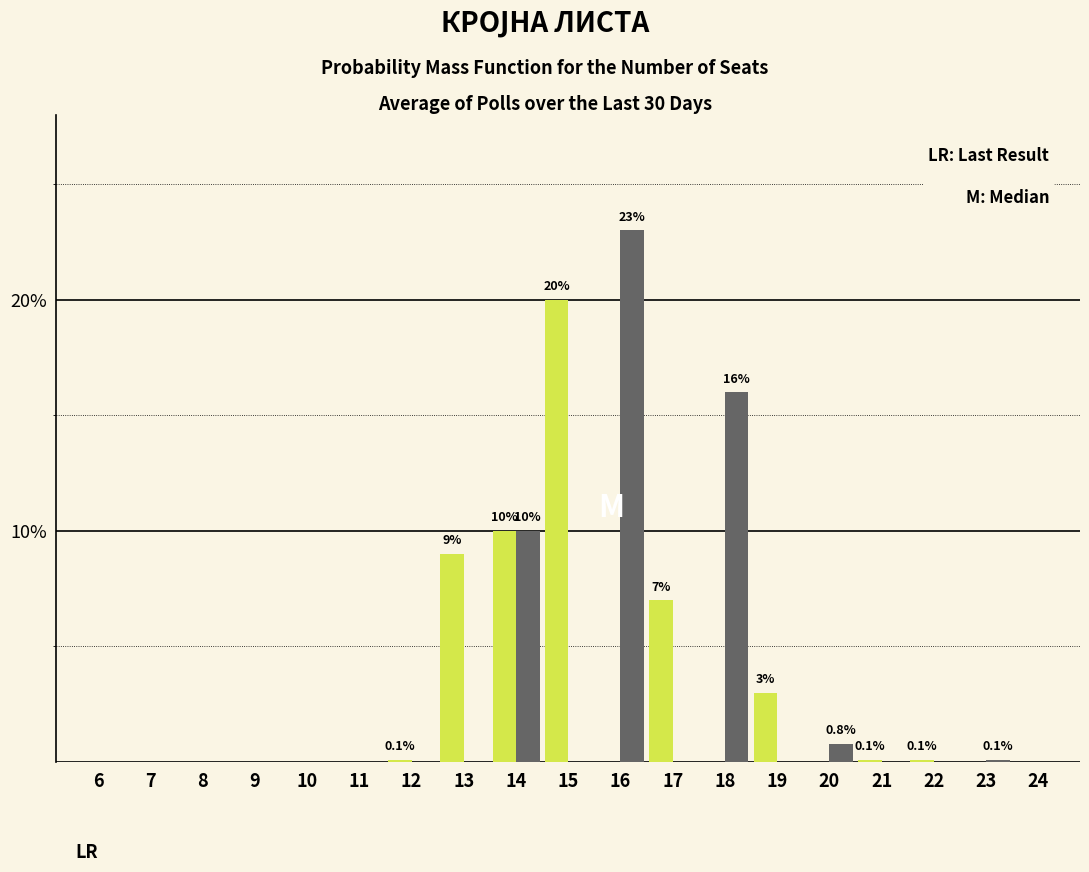

What is the greatest value displayed?

23.0